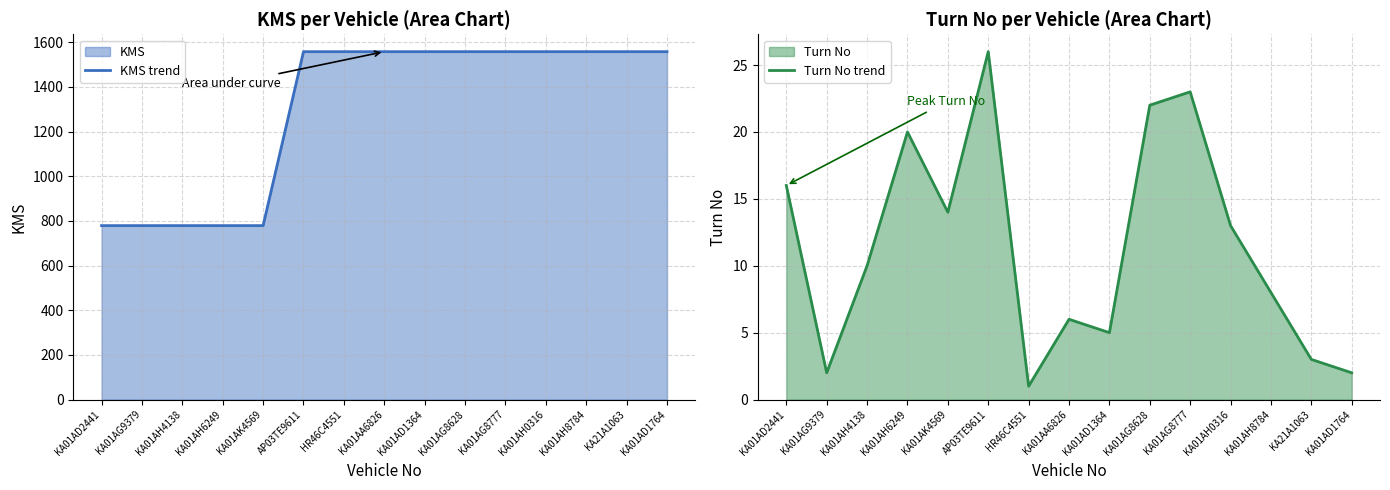

Where is Turn No trend nearest to the value 13?

KA01AH0316